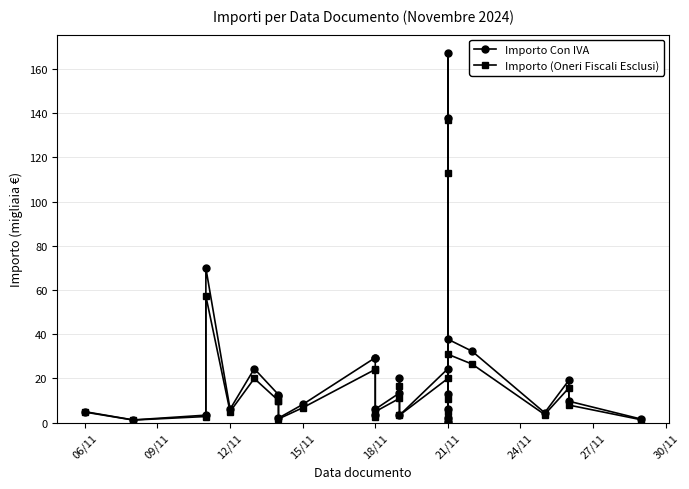

Reading left to right, extract all data points from this chart.

Importo Con IVA: 5.0	1.2	3.4	69.9	6.1	24.4	12.7	12.2	2.1	8.2	29.4	29.3	3.5	6.1	13.4	20.1	3.4	24.4	0.4	13.2	167.1	6.1	2.1	138.0	37.8	32.3	4.5	19.2	9.7	1.6
Importo (Oneri Fiscali Esclusi): 4.8	1.2	2.8	57.3	5.0	20.0	10.0	10.0	1.7	6.8	24.1	24.0	2.8	5.0	11.0	16.5	3.4	20.0	0.4	10.8	137.0	5.0	1.7	113.1	30.9	26.5	3.7	15.7	8.0	1.3